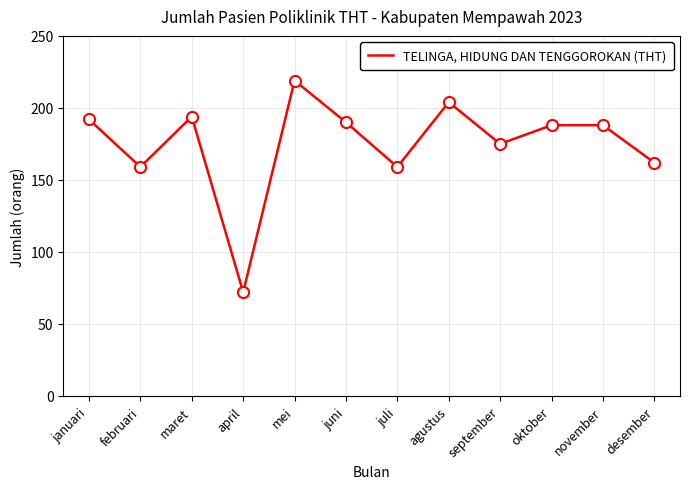

What is the difference between the maximum and second lowest values?

60